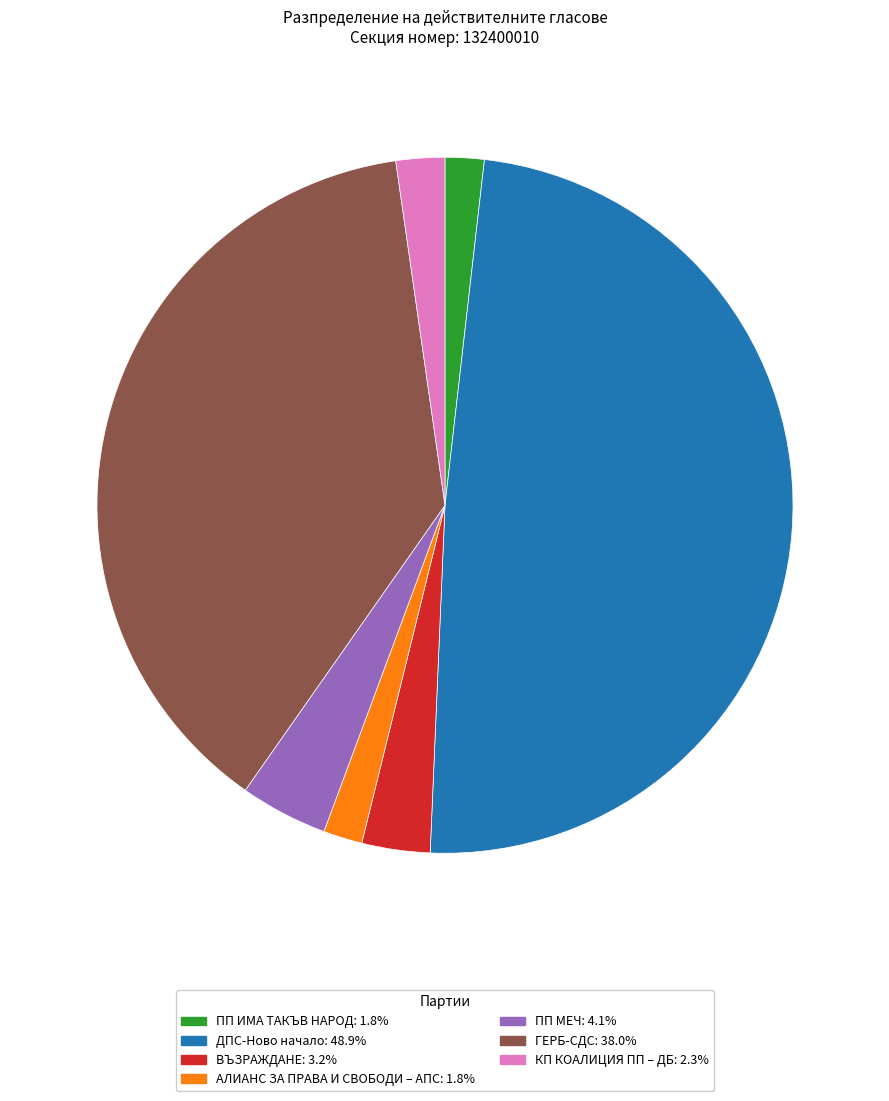

What is the largest slice in the pie chart?

ДПС-Ново начало